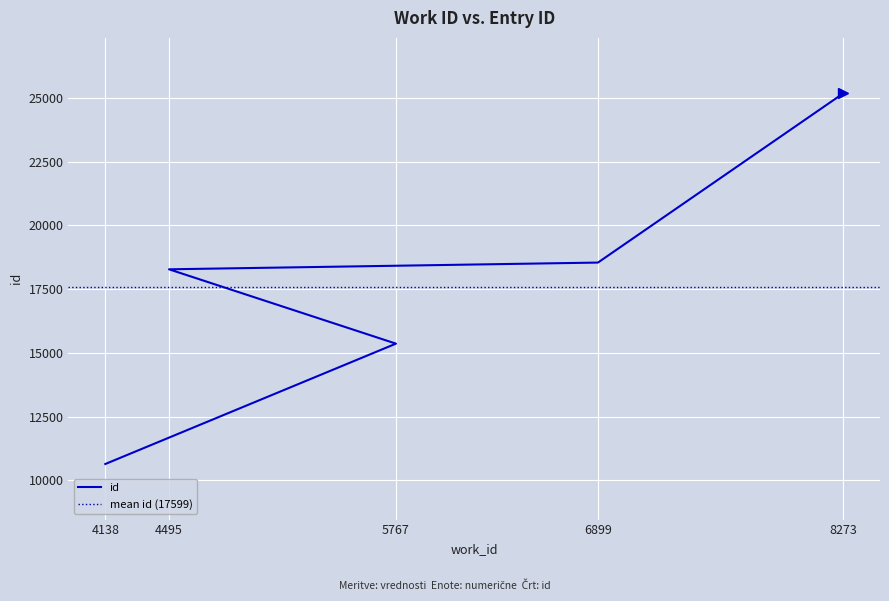

What is the label of the 5th point from the right?

4138